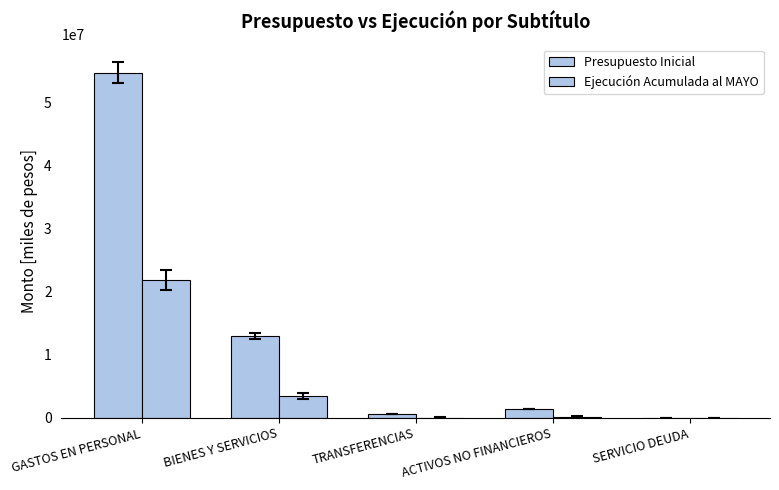

What is the highest value of the Ejecución Acumulada al MAYO series?

21870454